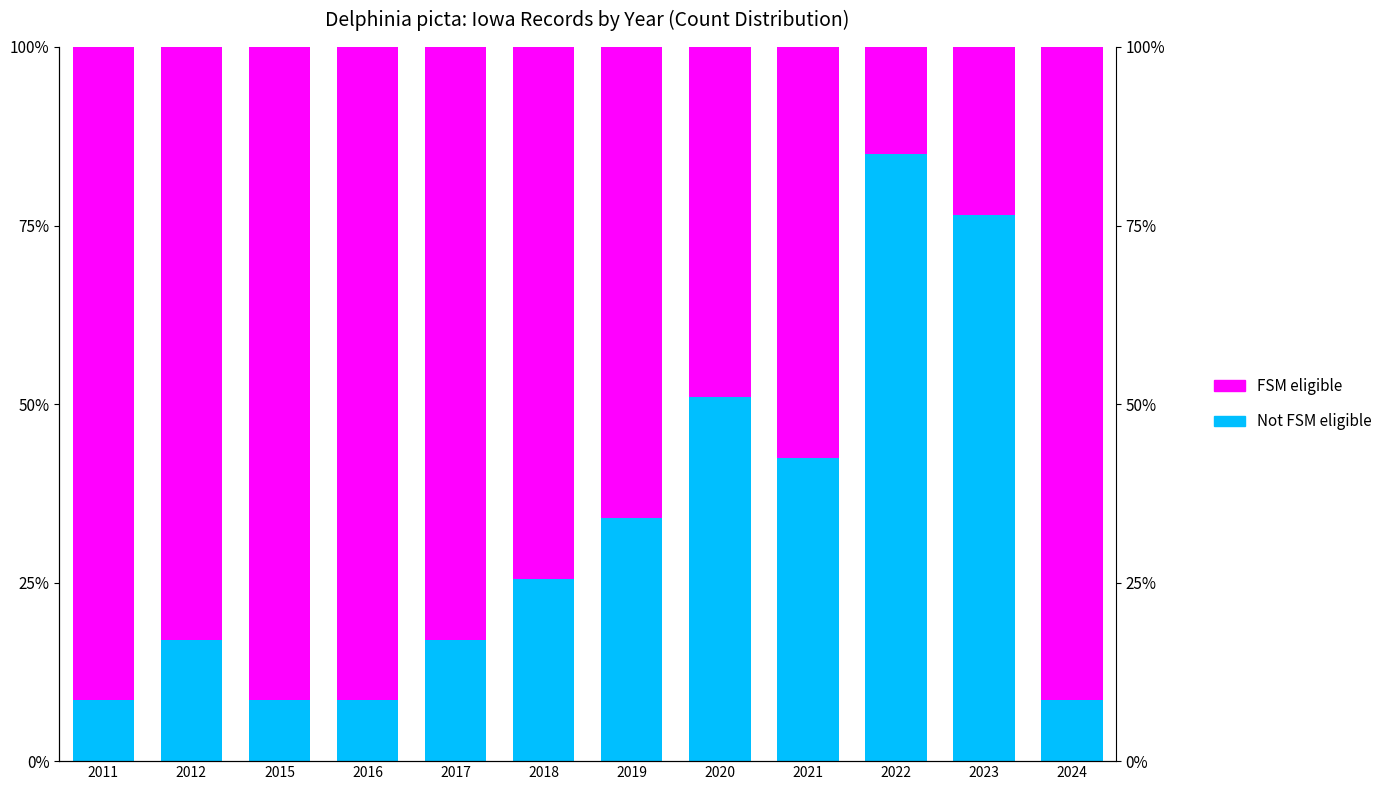

Where does the FSM eligible series first go above 83?

2011